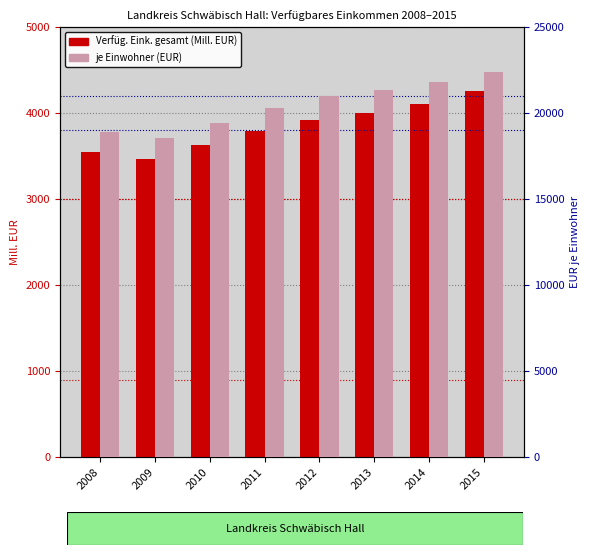

What is the difference between the maximum and minimum values in the je Einwohner (EUR) series?

3838.0